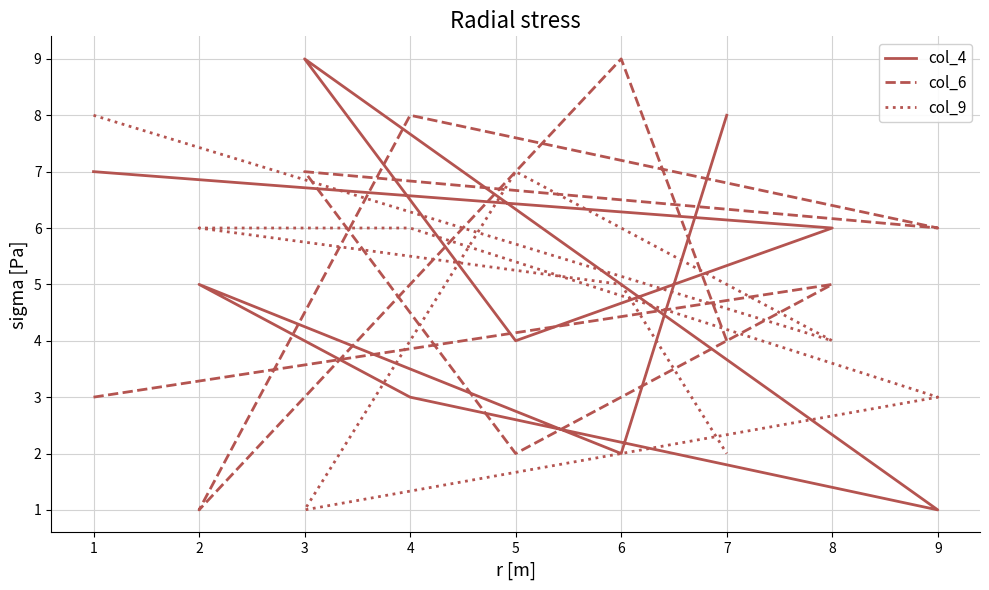

Between 2 and 8, which is larger?

8